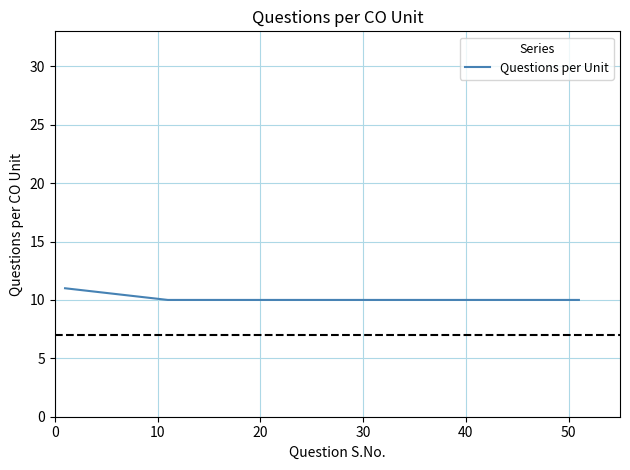

What is the greatest value displayed?

11